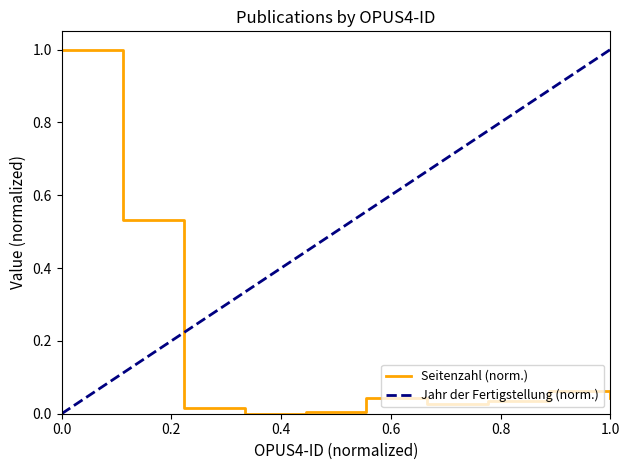

What is the label of the 10th point from the right?

1593